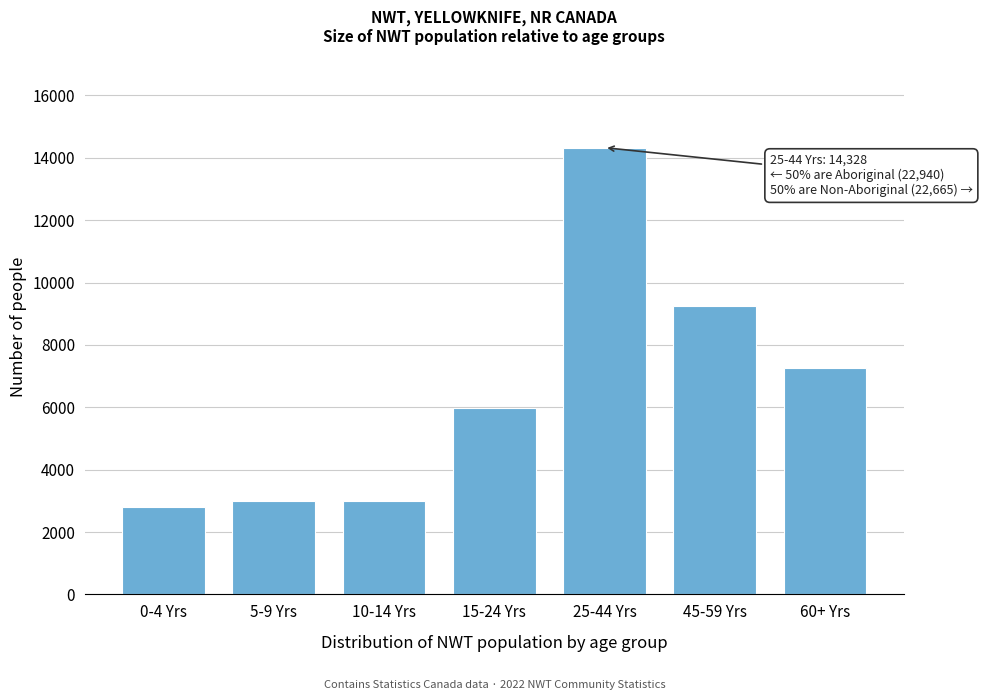

At which label is the value closest to 8561?

45-59 Yrs